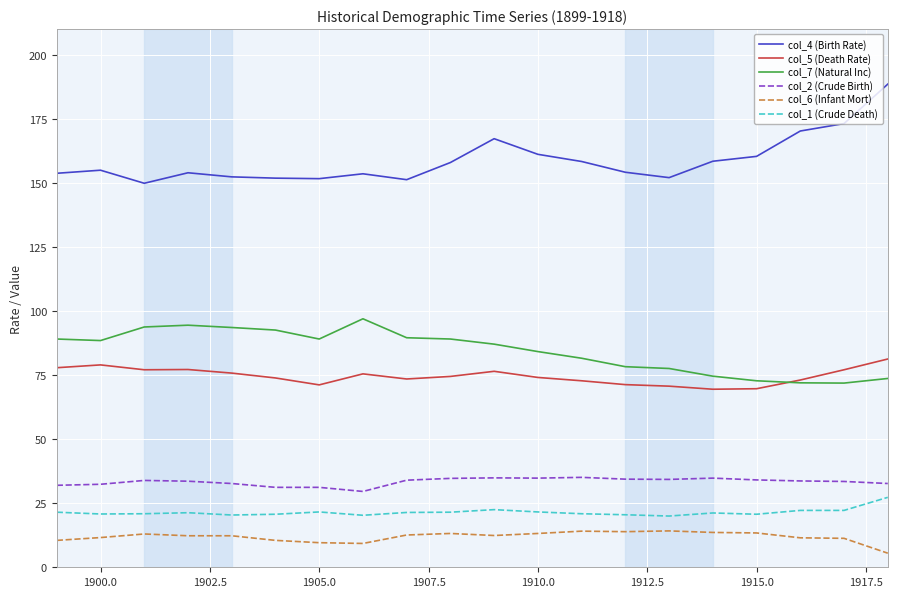

How many lines are shown in the chart?

6